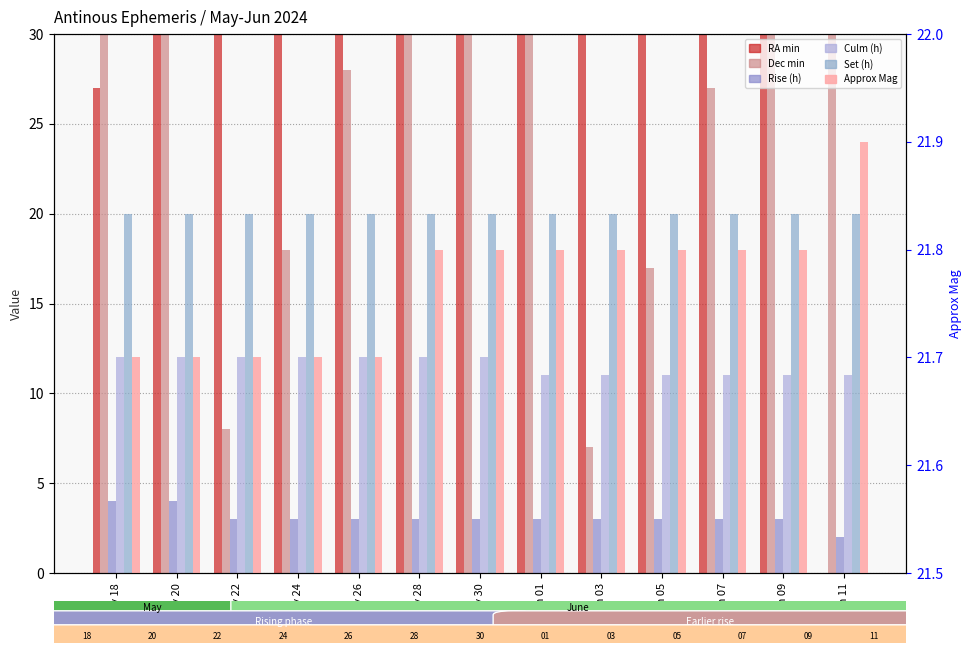

At how many categories does at least one series exceed 15?

13